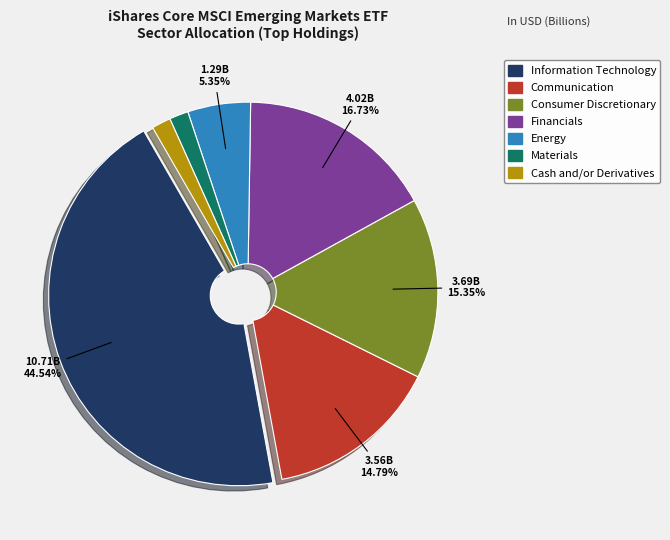

The Communication slice represents 28% of the pie. True or false?

False